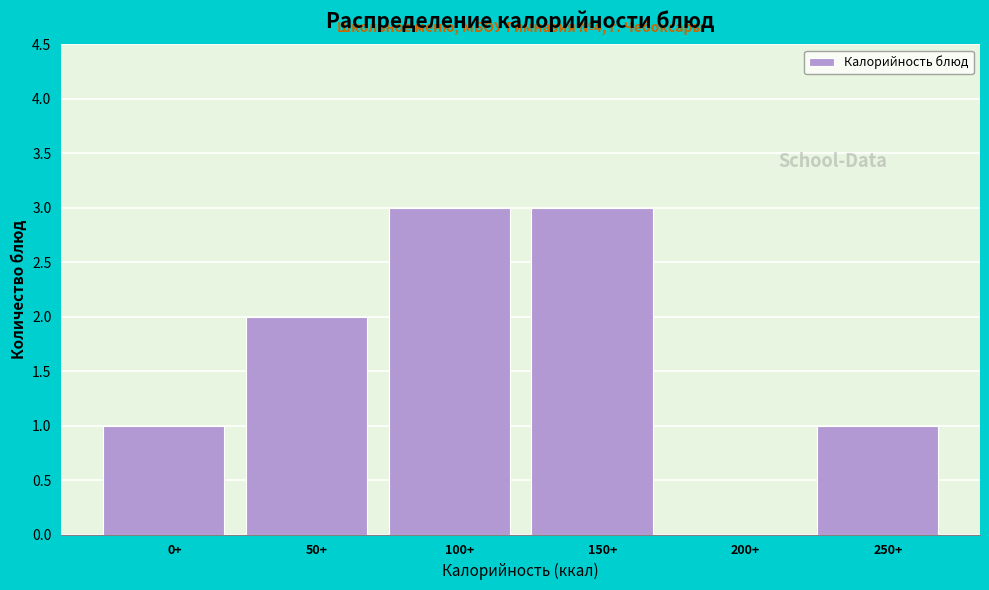

Reading left to right, extract all data points from this chart.

0+=1	50+=2	100+=3	150+=3	200+=0	250+=1